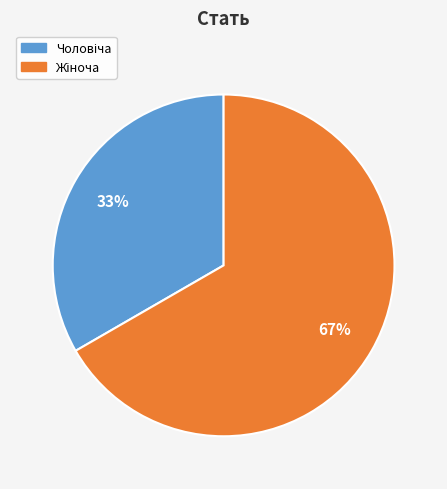

To the nearest percent, what is the average slice percentage?

50%